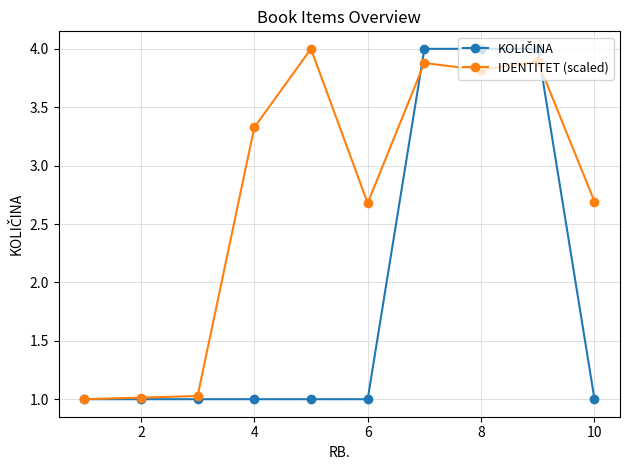

What is the value of the IDENTITET (scaled) point at the 9th from the left?

3.9